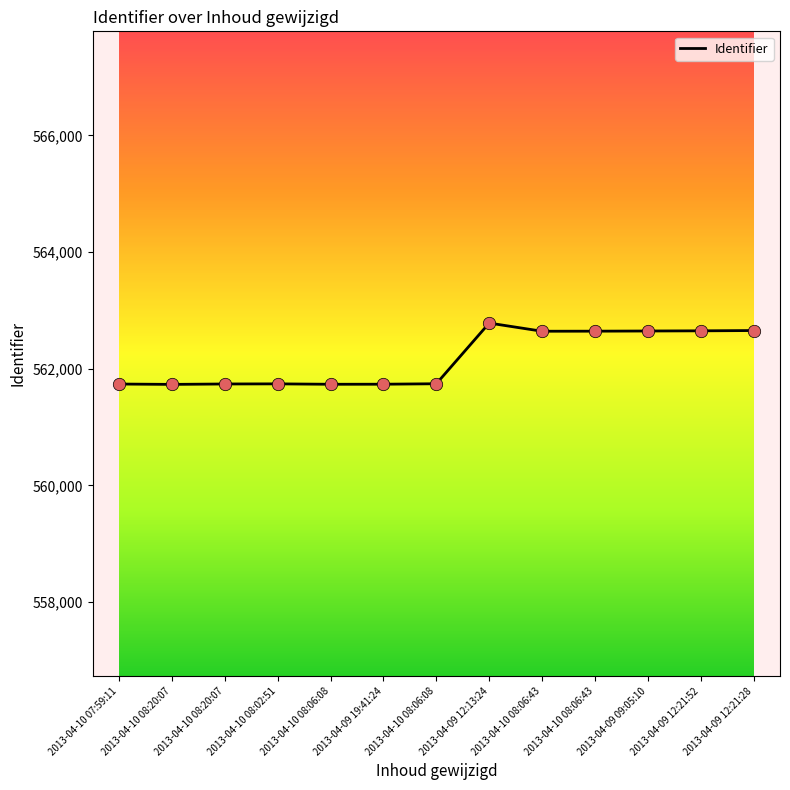

Which has a higher value, 2013-04-10 08:06:08 or 2013-04-10 08:02:51?

2013-04-10 08:02:51